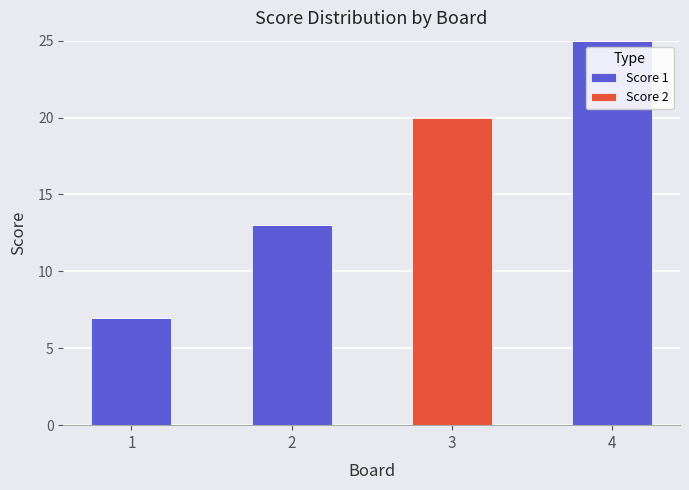

Reading left to right, list the values for the Score 1 series.

1=7	2=13	3=0	4=25